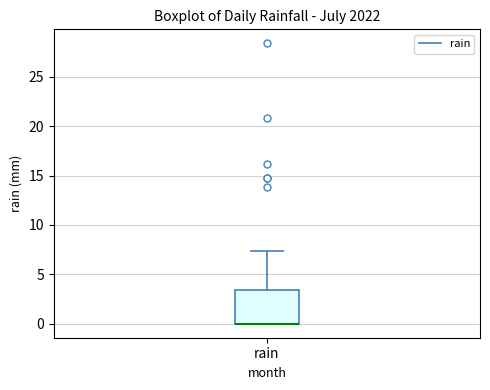

Where does the upper whisker of the box for rain end on the y-axis? The values are not printed on the chart, so give them approximately, as read against the axis.

7.5